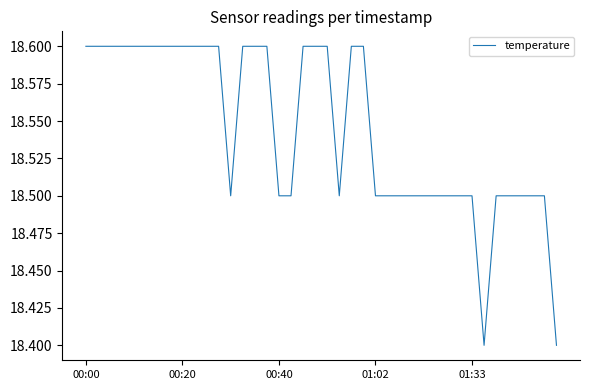

What is the smallest value displayed?

18.4